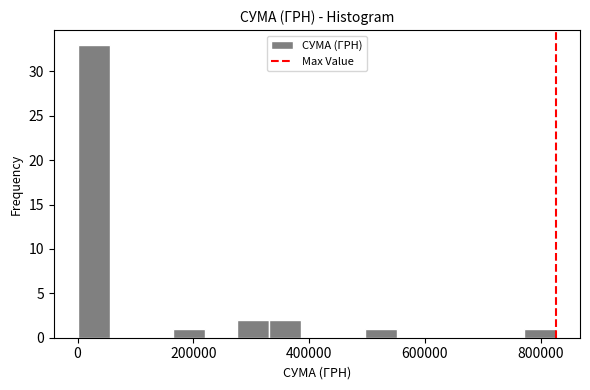

Around what value on the x-axis is the tallest bar? Give the approximate position of its centre, as read against the axis.

20000